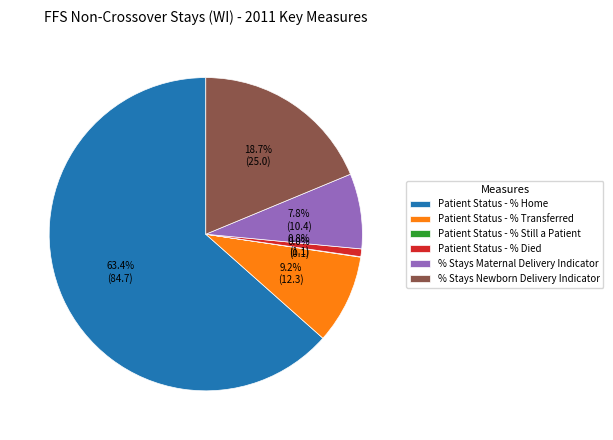

Is it true that % Stays Newborn Delivery Indicator is 19% of the pie?

True